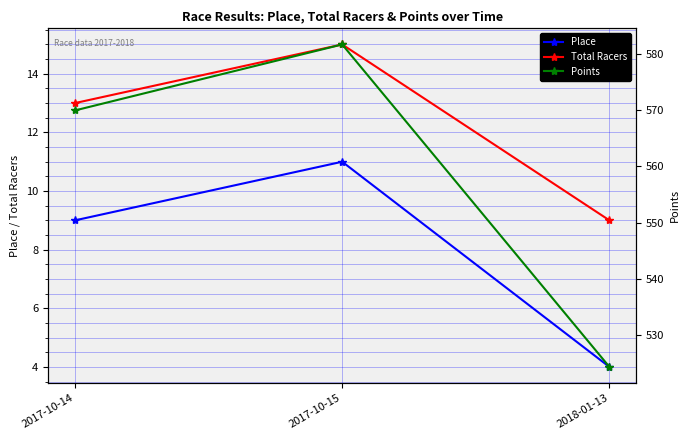

At which label does Total Racers reach its peak?

2017-10-15